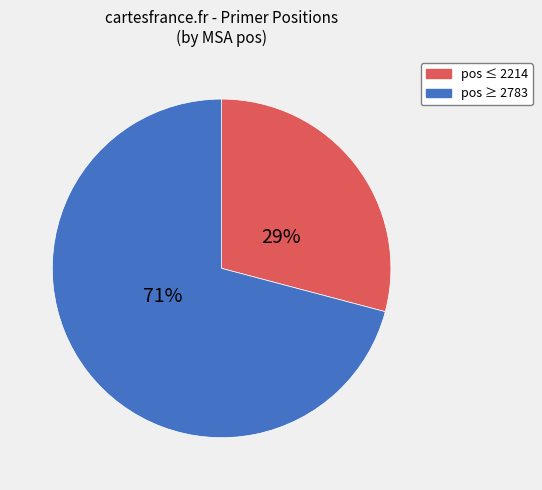

How many slices are in this pie chart?

2